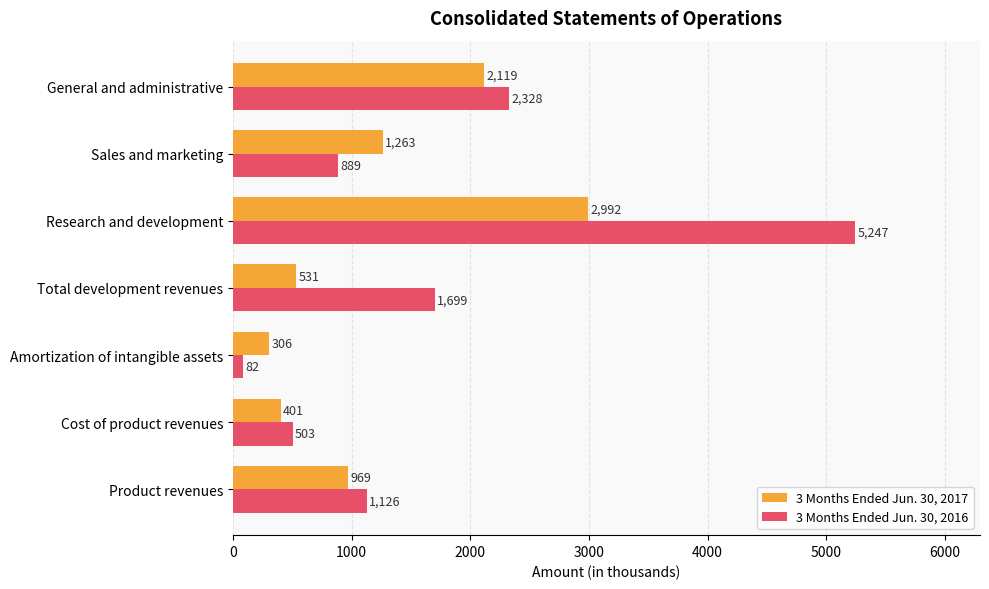

Which series changed the most between Amortization of intangible assets and Research and development?

3 Months Ended Jun. 30, 2016